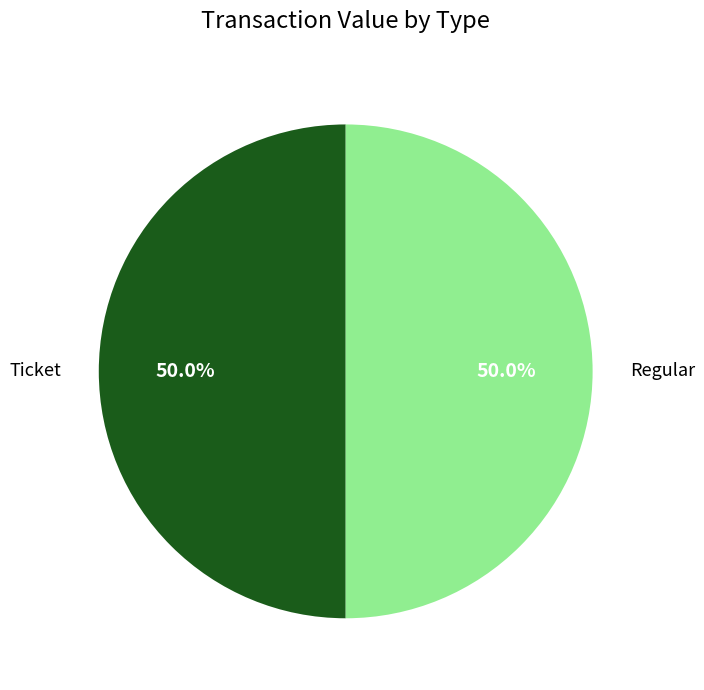

What percentage is NOT represented by Ticket?

50.0%